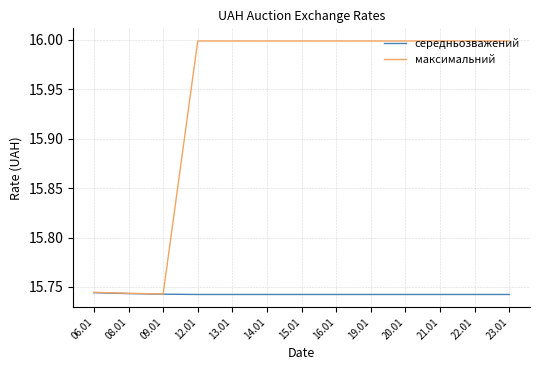

What is the spread (max minus min) of values at 13.01?

0.3